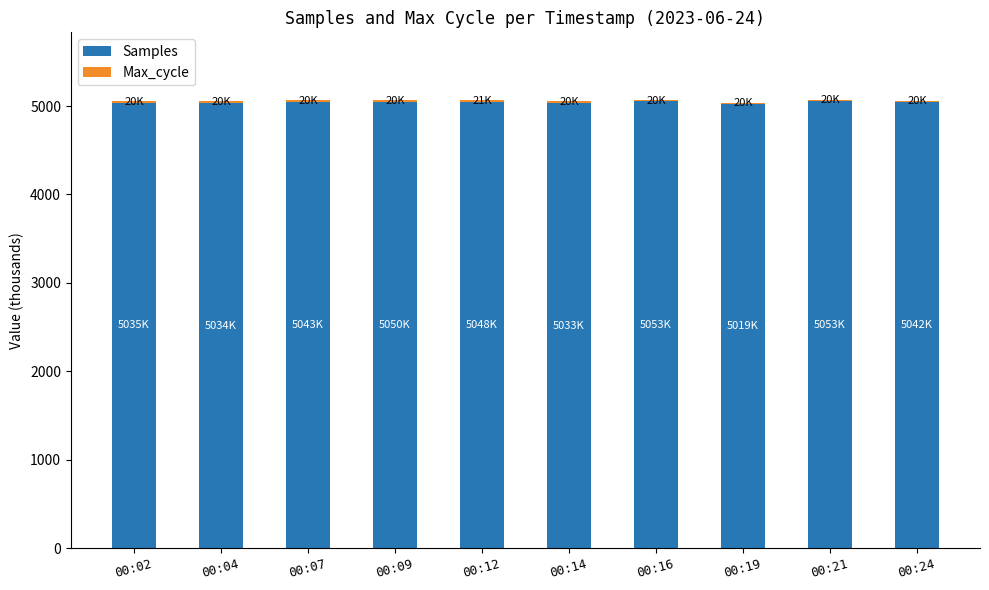

What is the sum of all Samples values?

50414.3